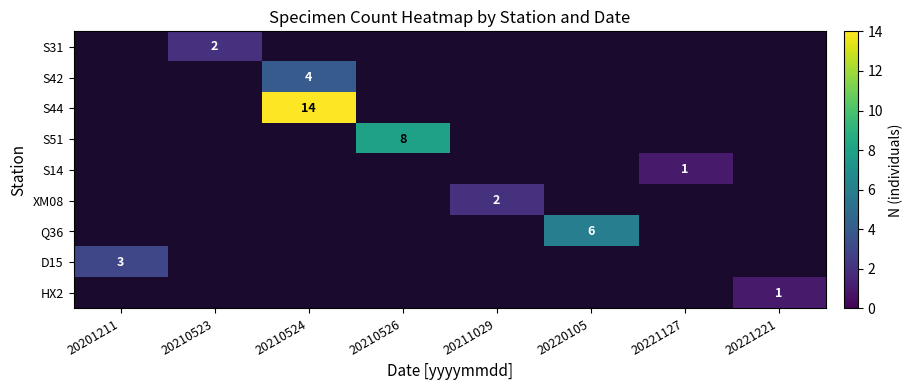

Rank the series at 20220105 from lowest to highest value.

S31, S42, S44, S51, S14, XM08, Q36, D15, HX2